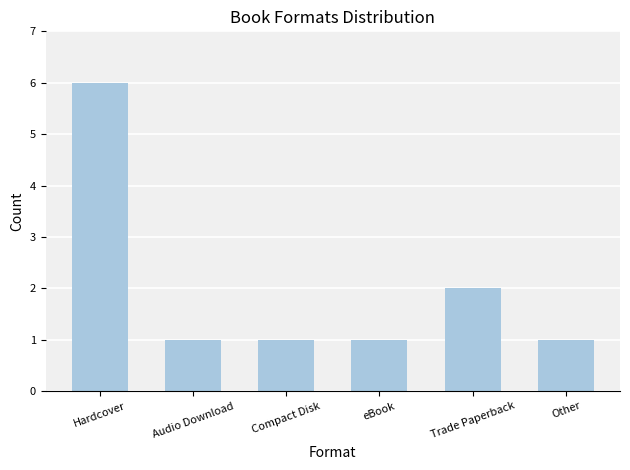

What is the maximum value shown in the chart?

6